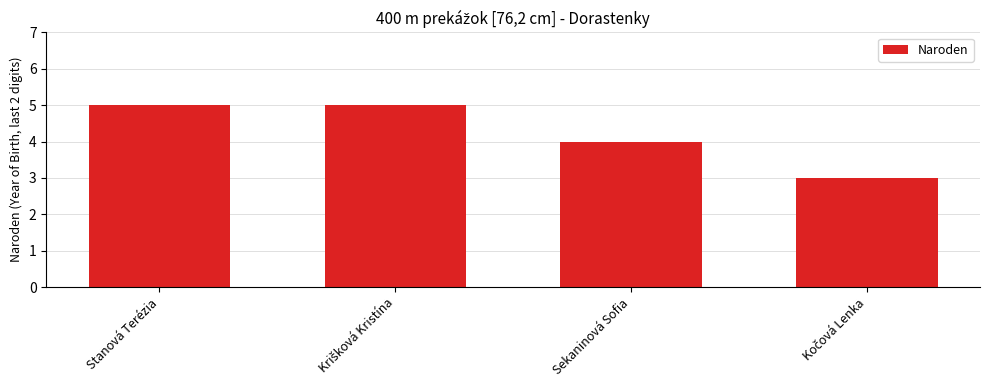

The value at Sekaninová Sofia is 2. True or false?

False